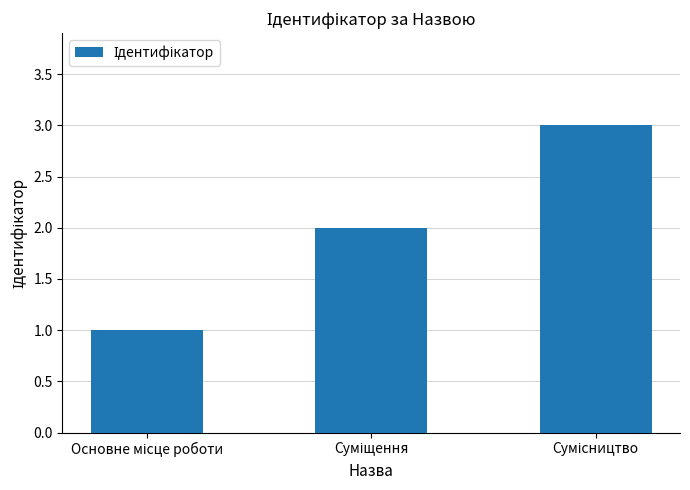

What is the greatest value displayed?

3